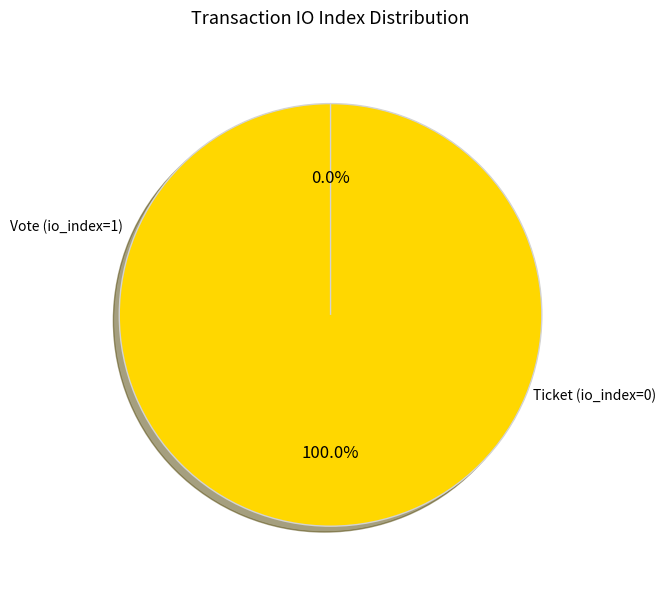

Is Ticket (io_index=0) the majority of the pie?

No